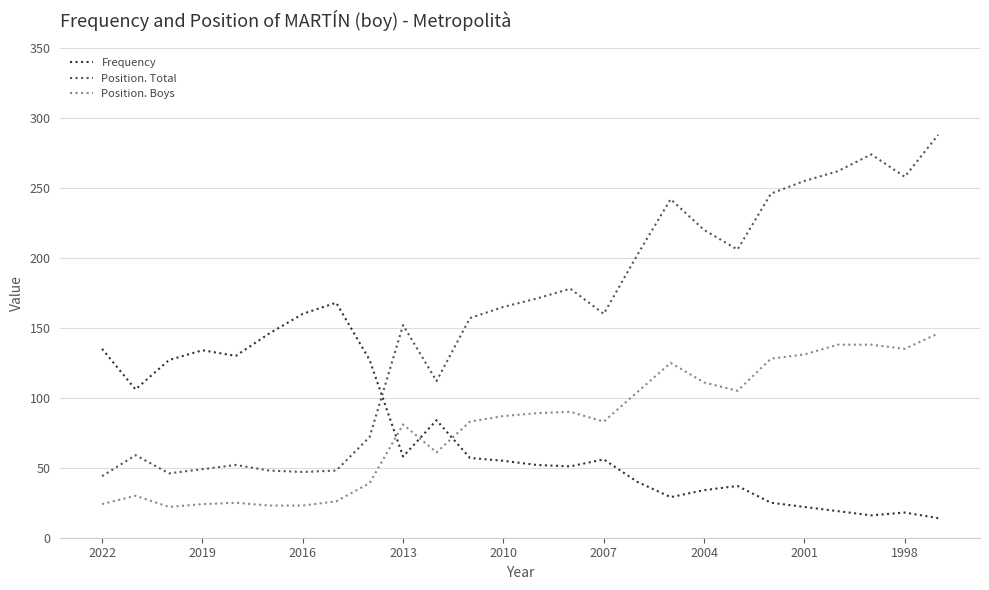

Count the number of data series in this chart.

3